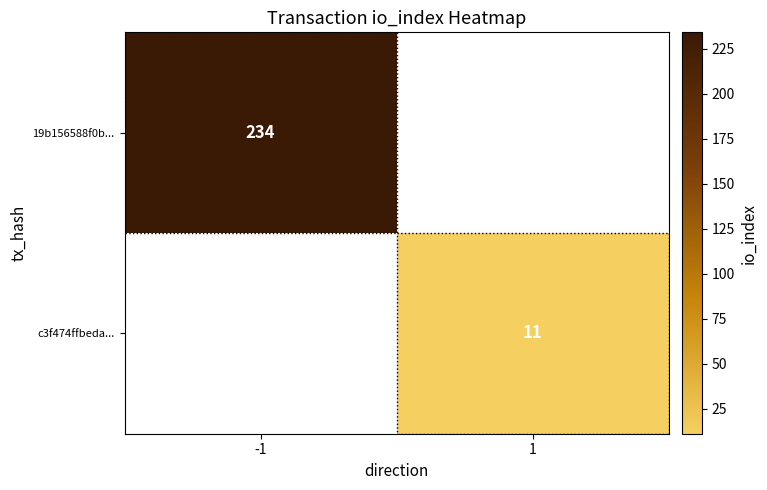

The 19b156588f0b... series shows 356 at -1. True or false?

False